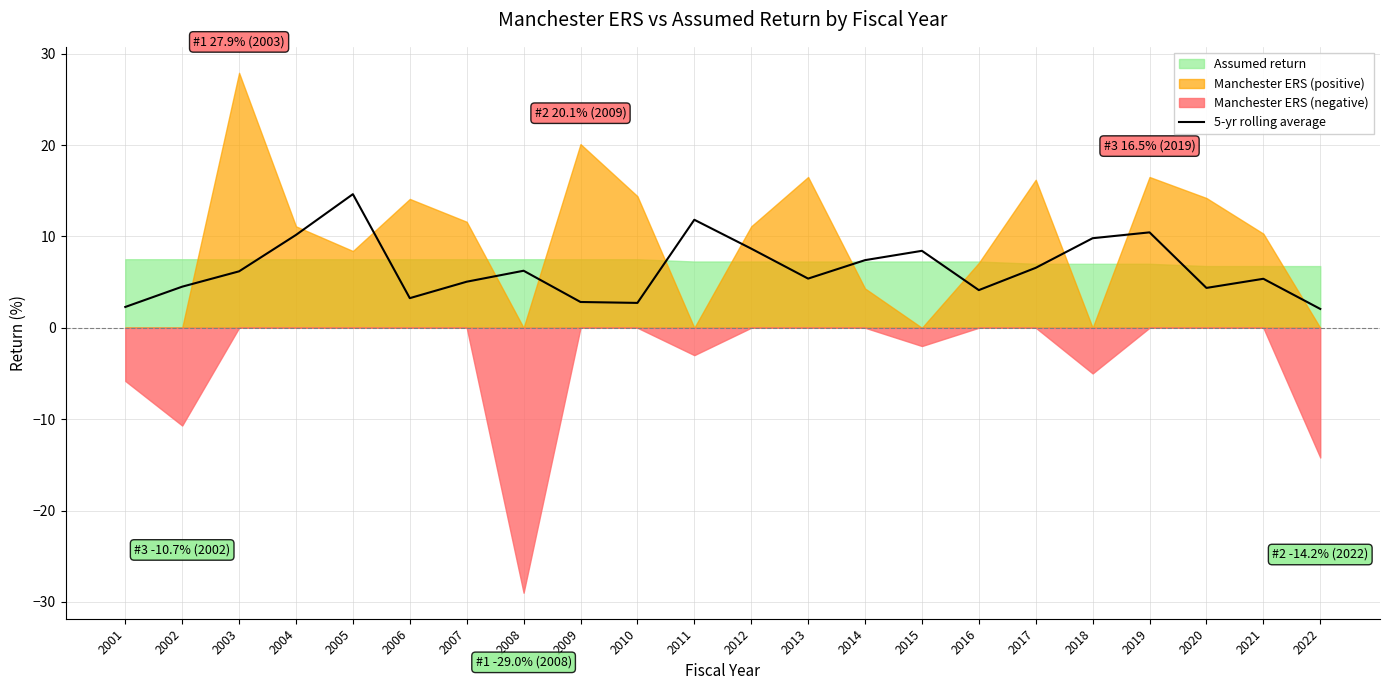

What is the difference between the second highest and minimum values?

9.8